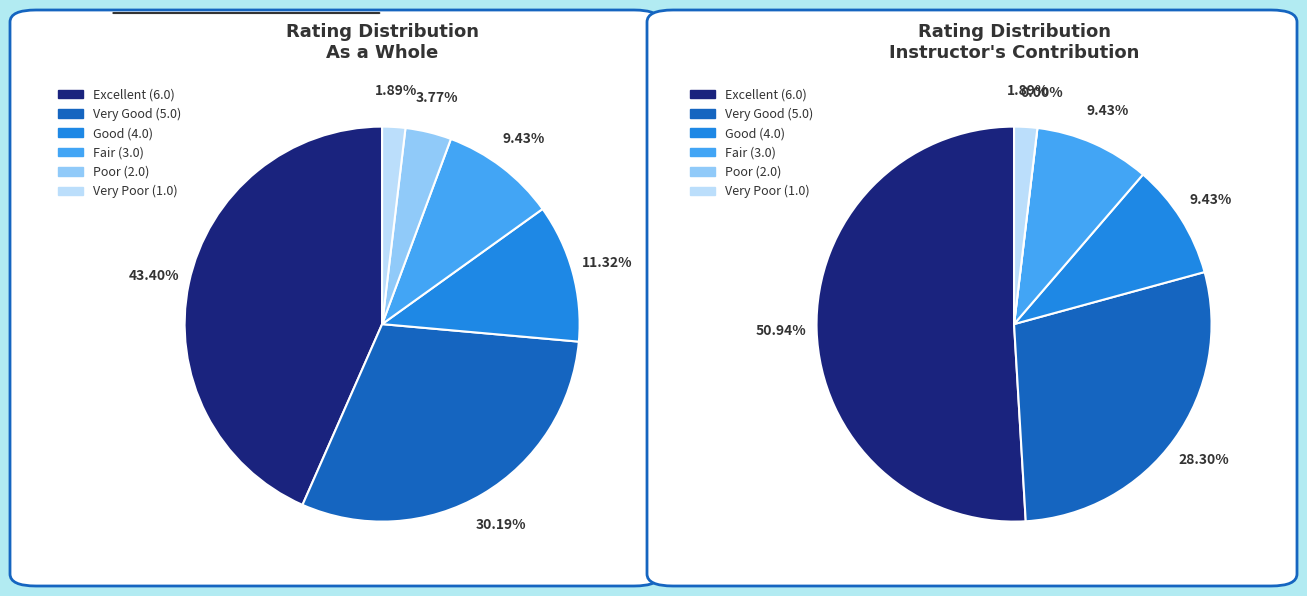

How many segments does this pie chart have?

12